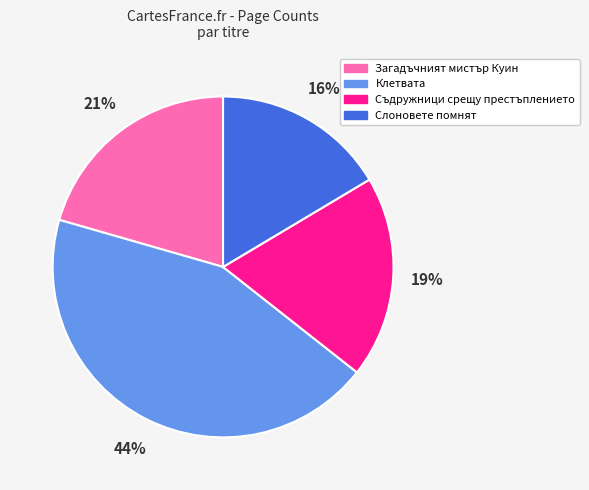

Do Клетвата and Слоновете помнят together represent more than half of the pie?

Yes